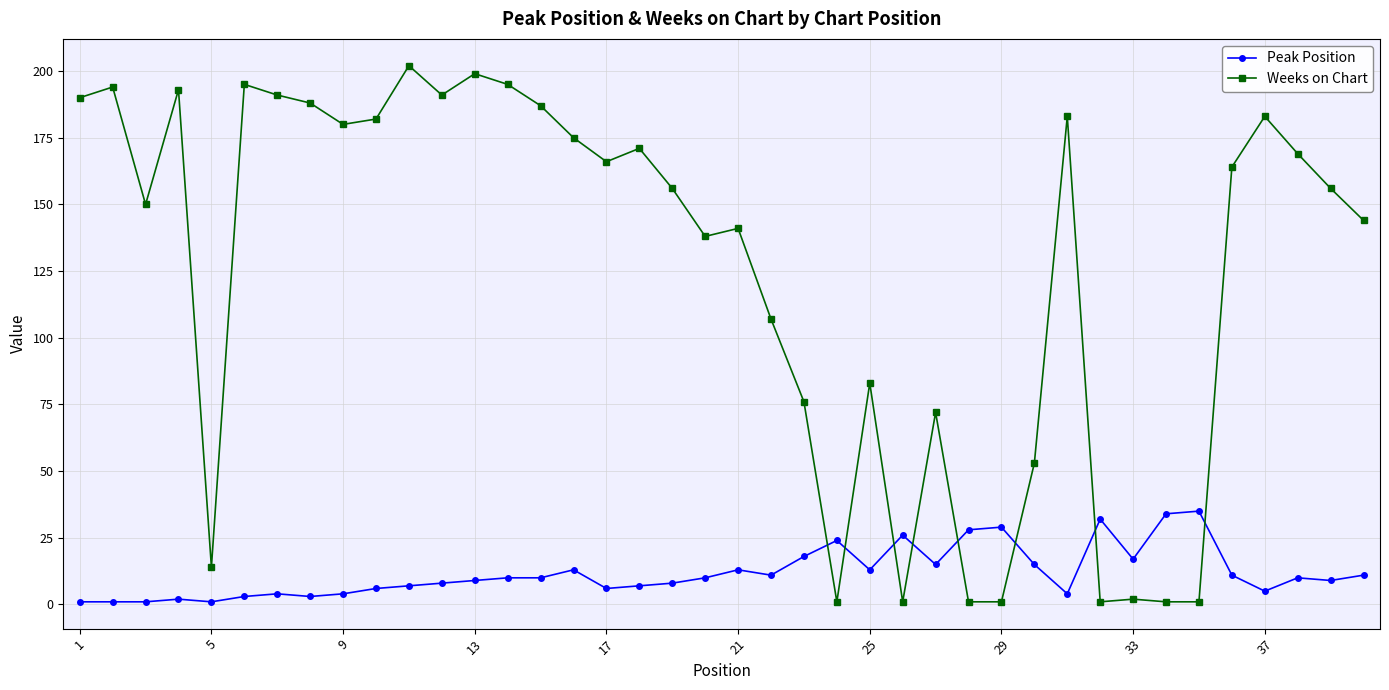

At how many categories does at least one series exceed 67?

30